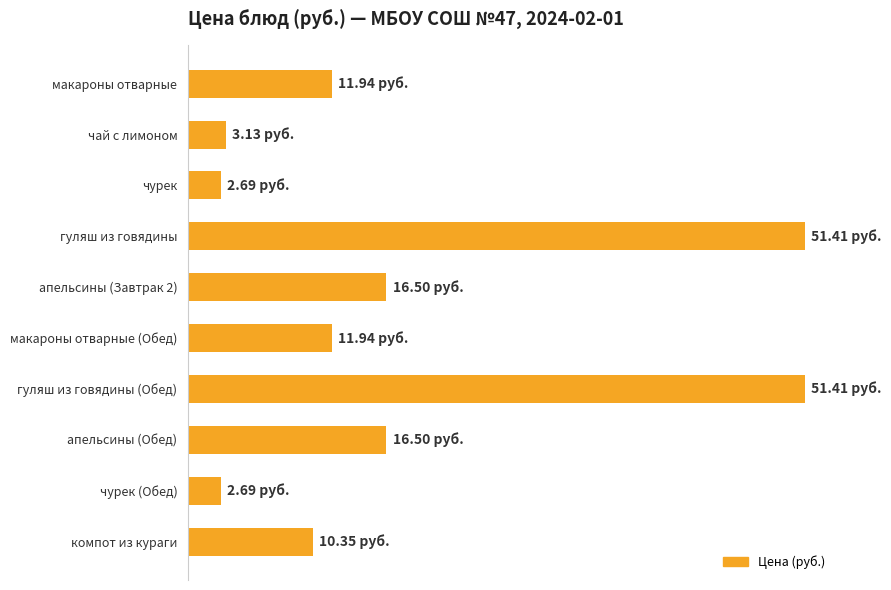

What is the difference between the second highest and second lowest values?

48.7